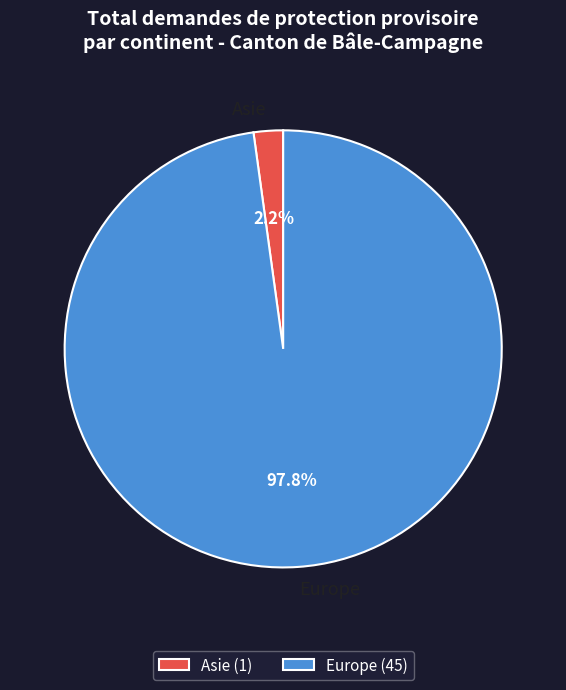

What is the total percentage of Europe and Asie?

100.0%